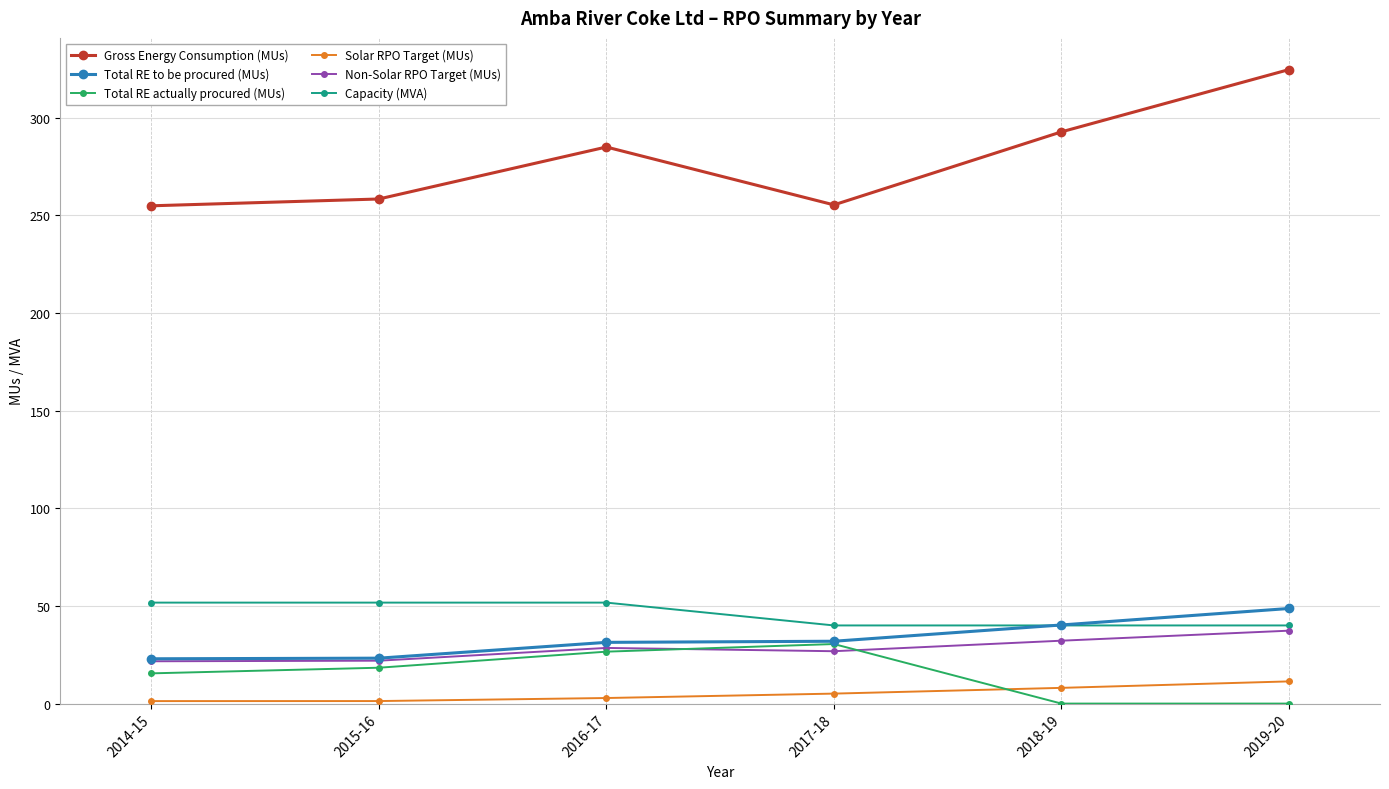

Which series has the largest total across all categories?

Gross Energy Consumption (MUs)